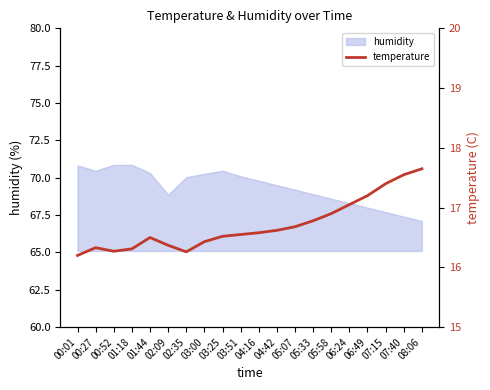

Does the chart have visible grid lines?

No